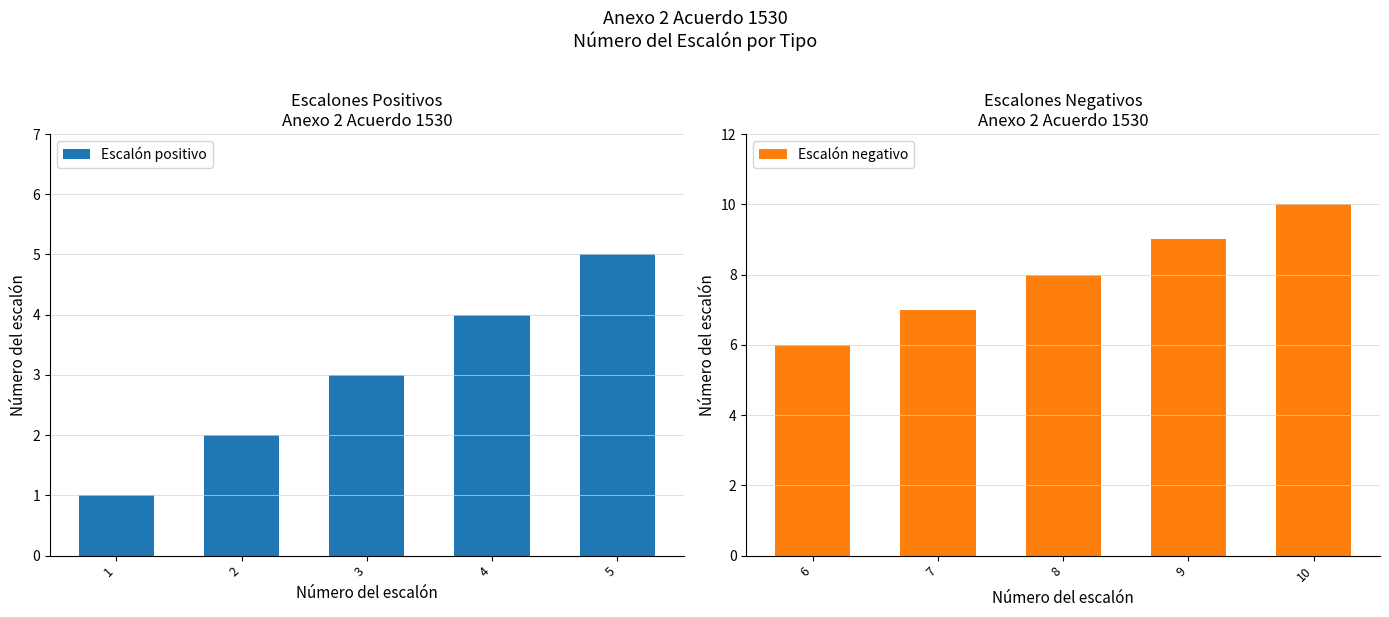

Is it true that Escalón negativo equals 9 at 9?

True